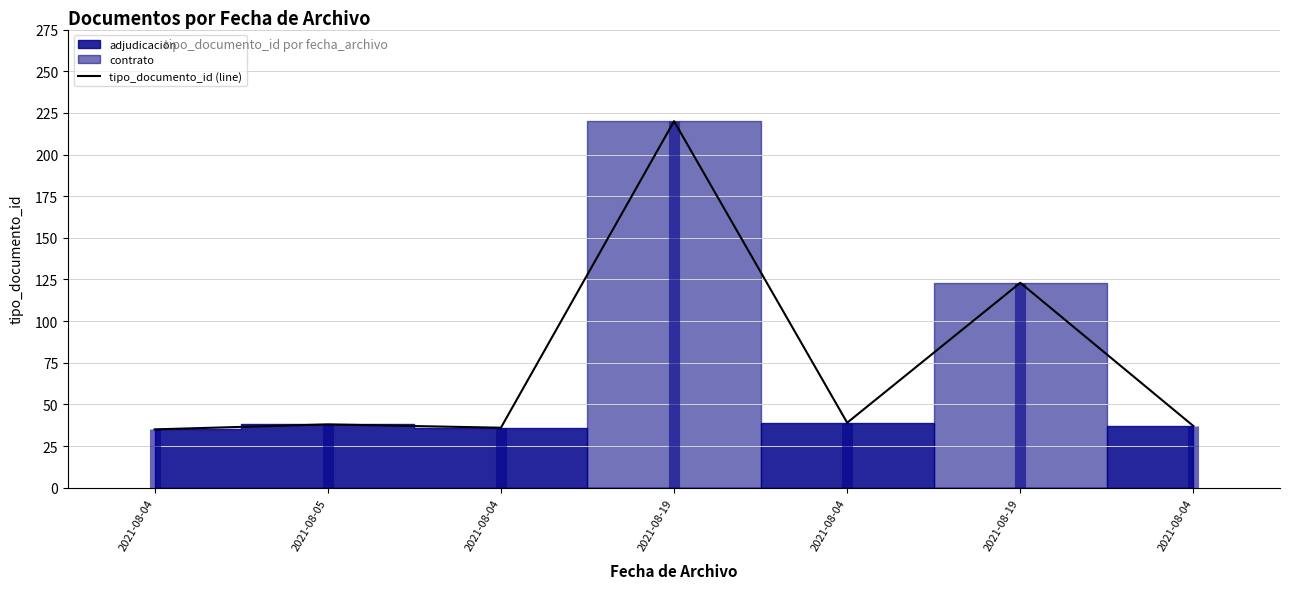

What is the smallest value displayed?

35